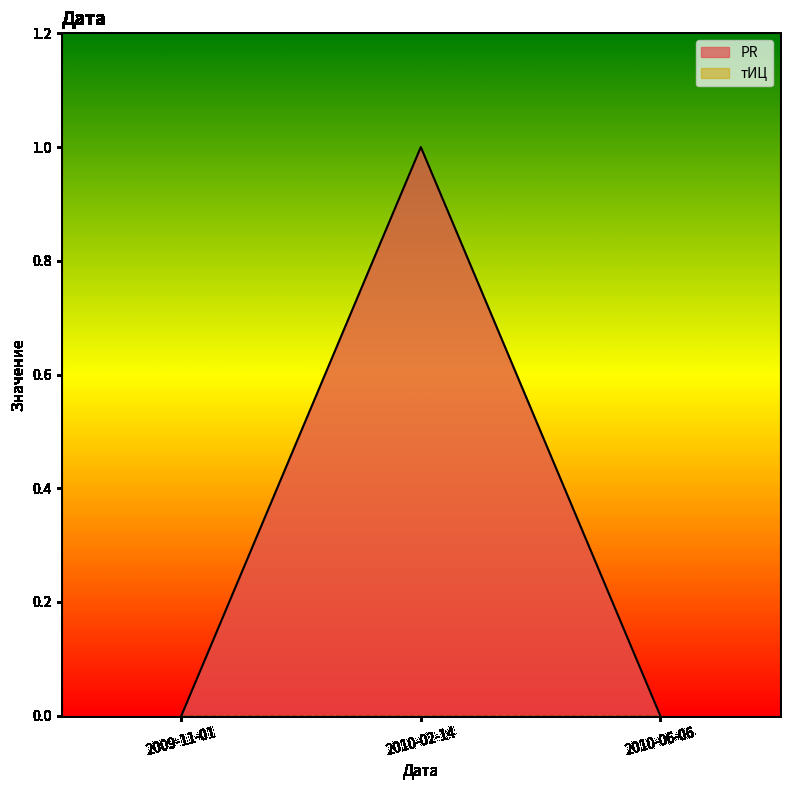

What is the change in value from 2010-02-14 to 2010-06-06?

-1